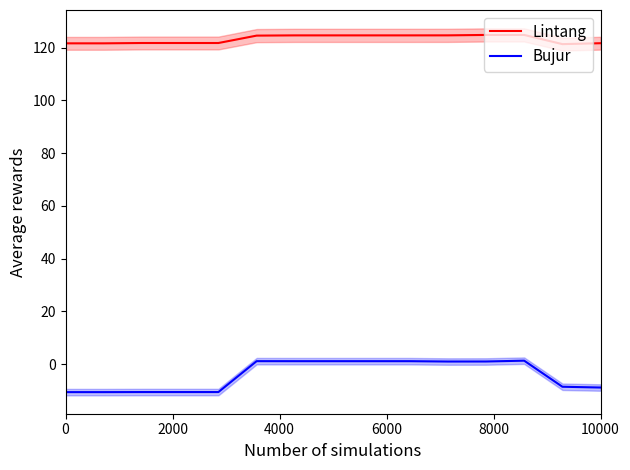

At how many categories does at least one series exceed 71?

15